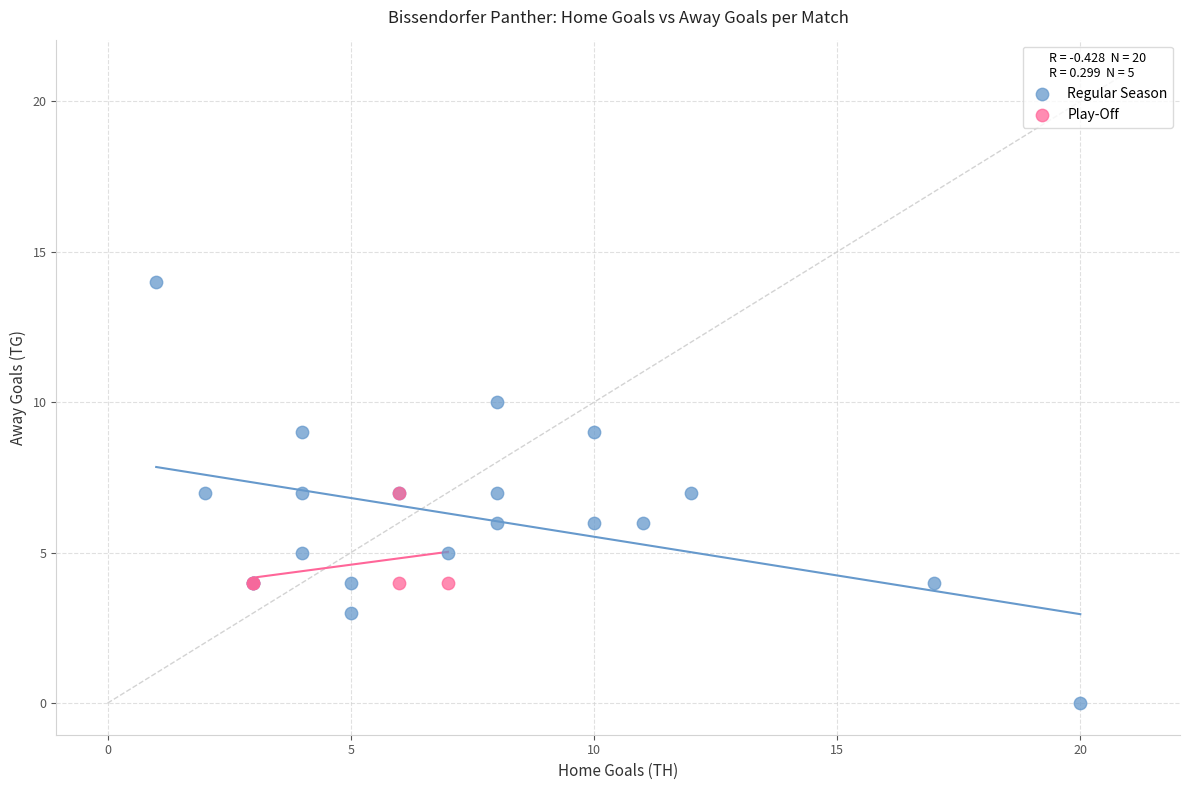

Which series contains the highest Y value?

Regular Season